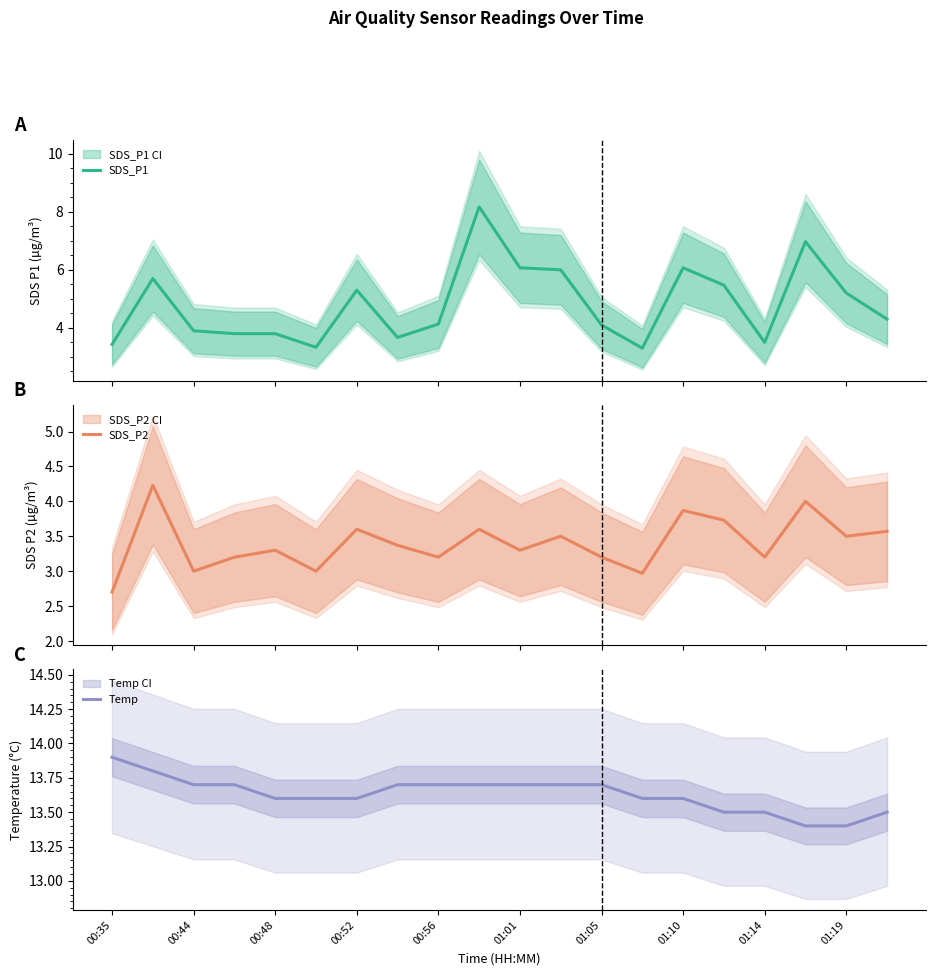

How many data points in SDS_P2 are less than 3?

2